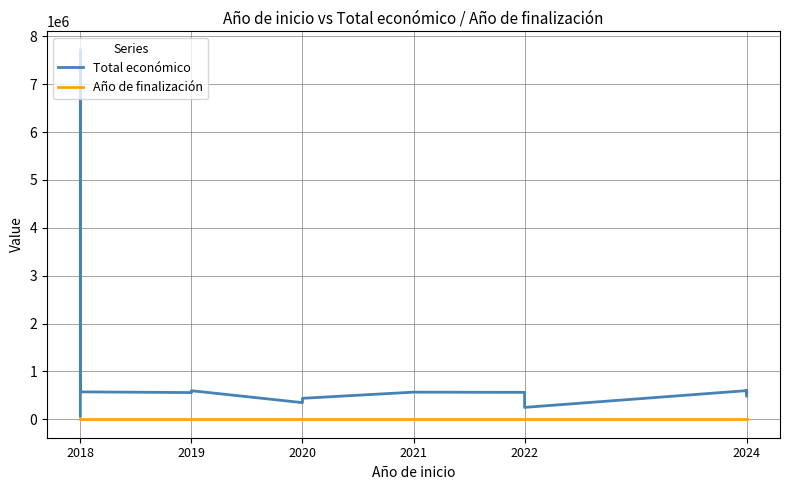

True or false: Total económico has more than 2 points higher than both neighbors.

True